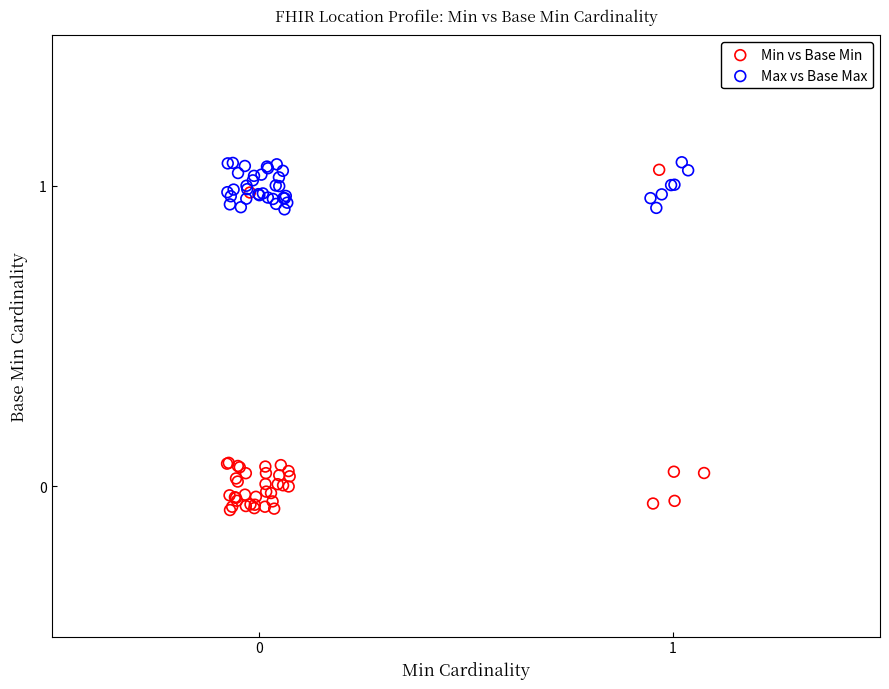

What are all the series names shown in the legend?

Min vs Base Min, Max vs Base Max